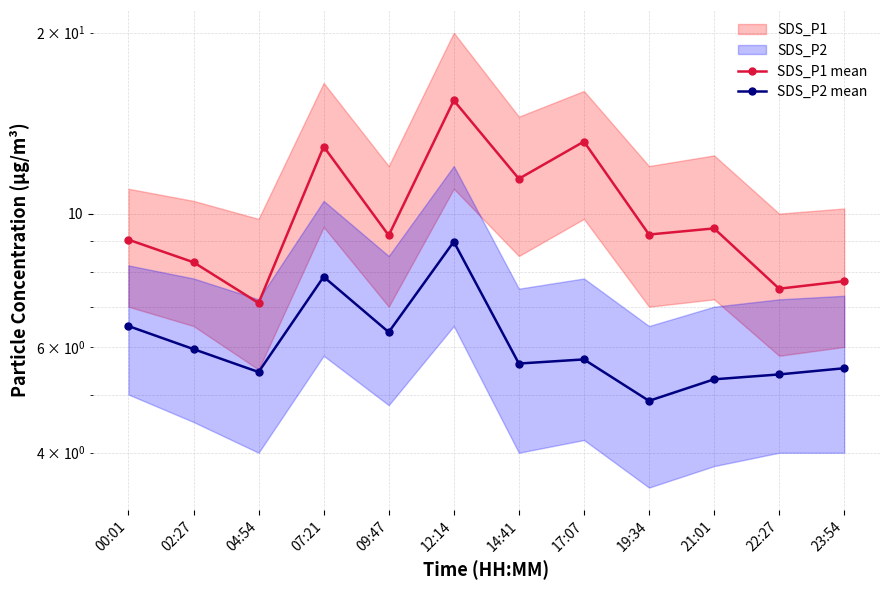

At which category does SDS_P2 mean reach its first local peak?

07:21